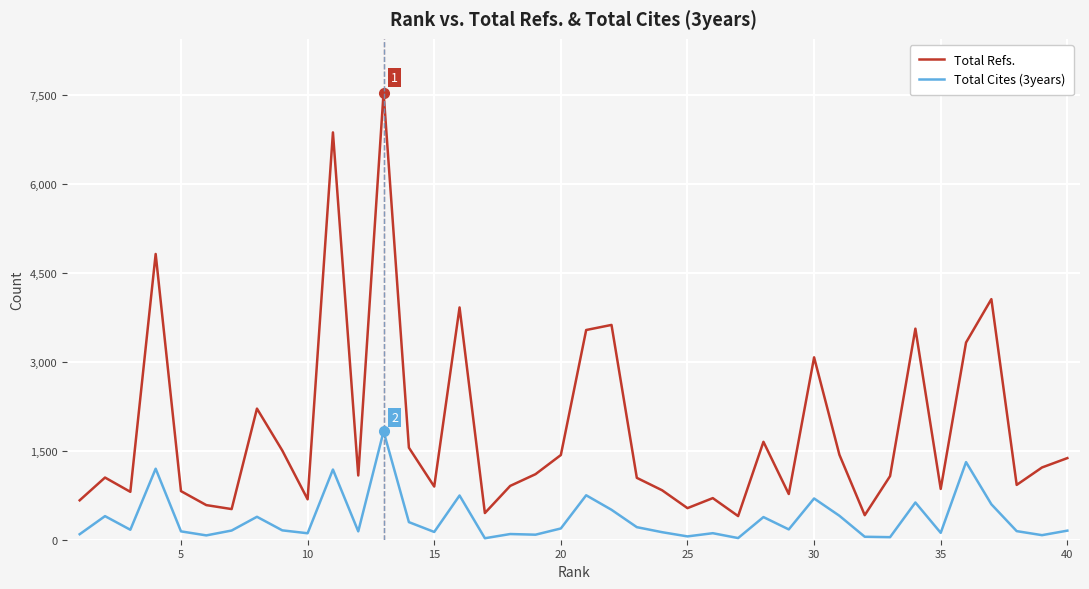

What is the maximum value for Total Refs.?

7545